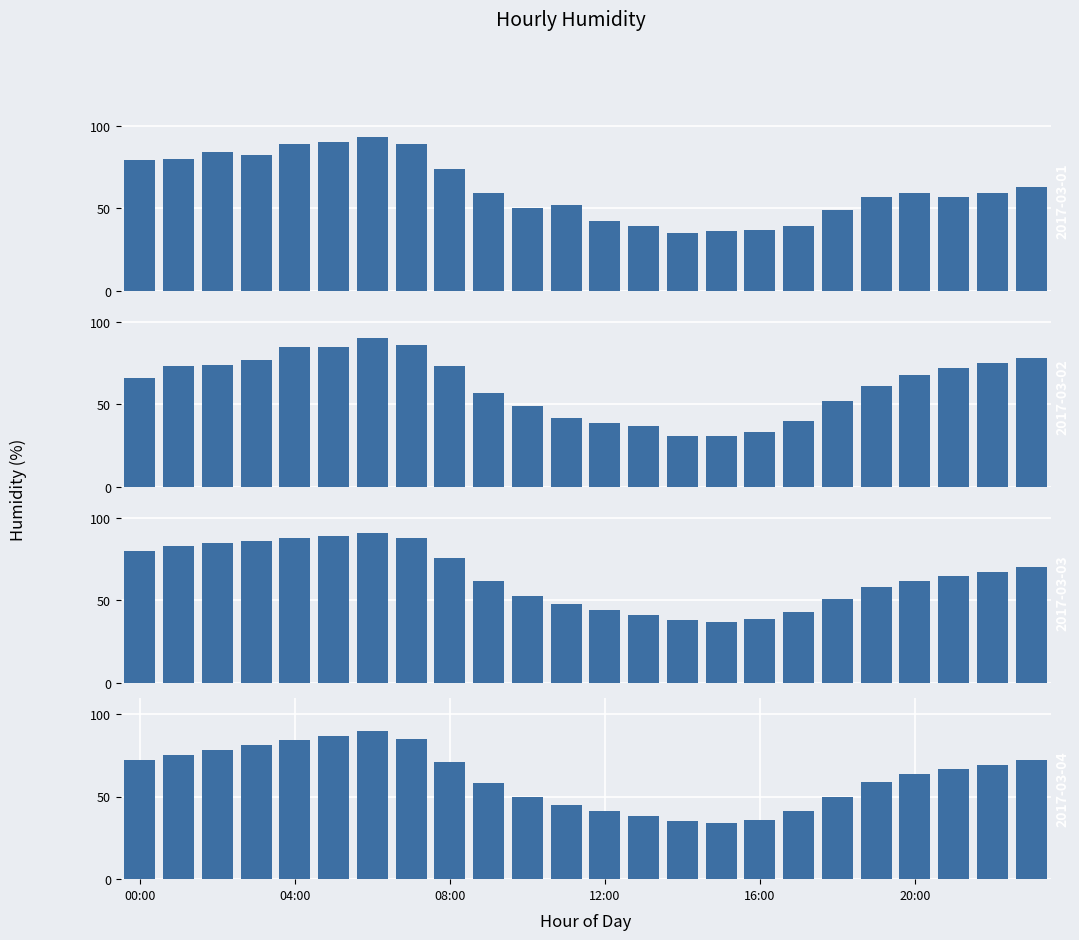

Is the value of 2017-03-04 at 05:00 greater than the value of 2017-03-03 at 14:00?

Yes